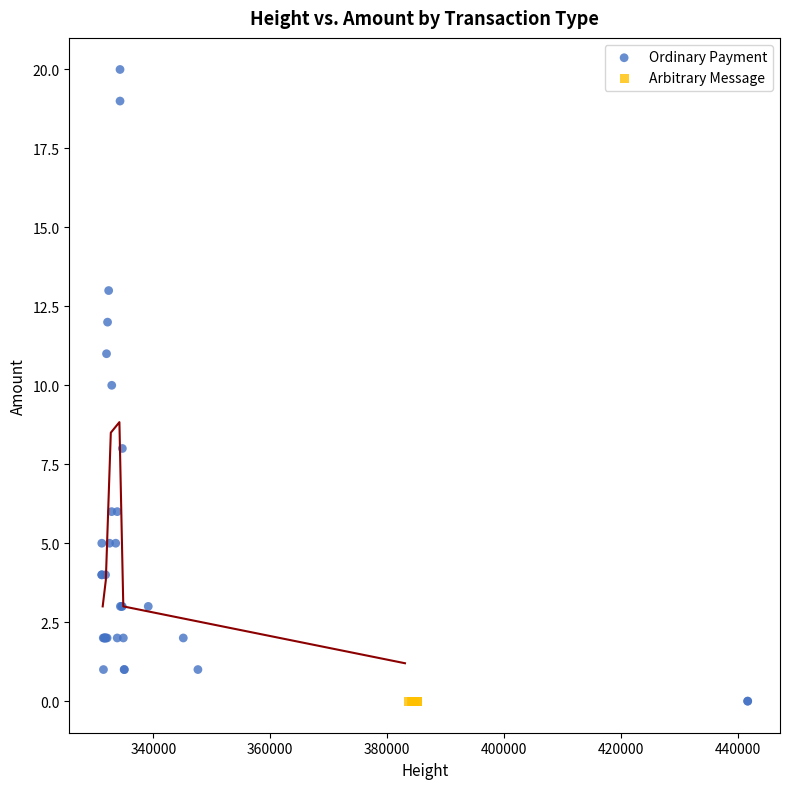

Which series reaches the maximum Y coordinate?

Ordinary Payment